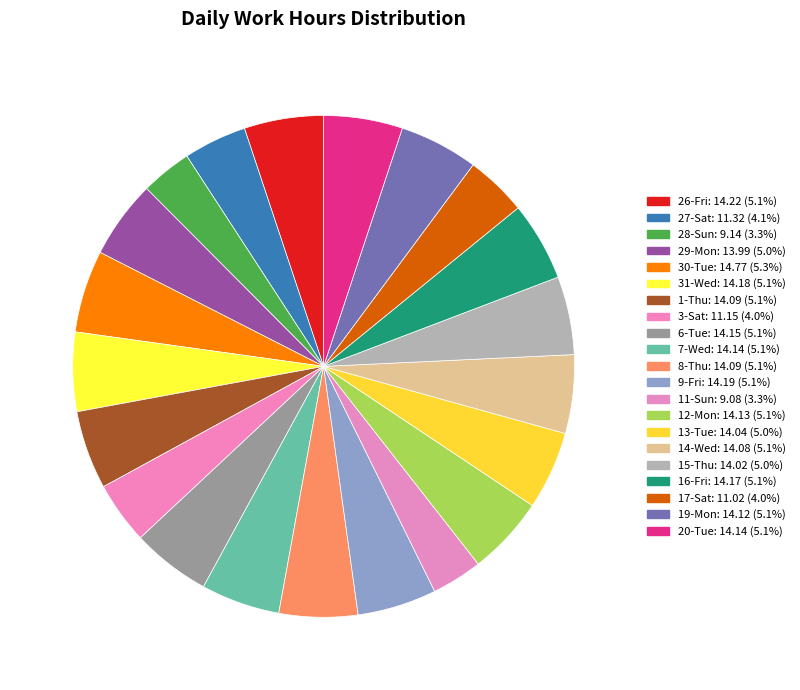

Does 16-Fri account for over 50% of the chart?

No